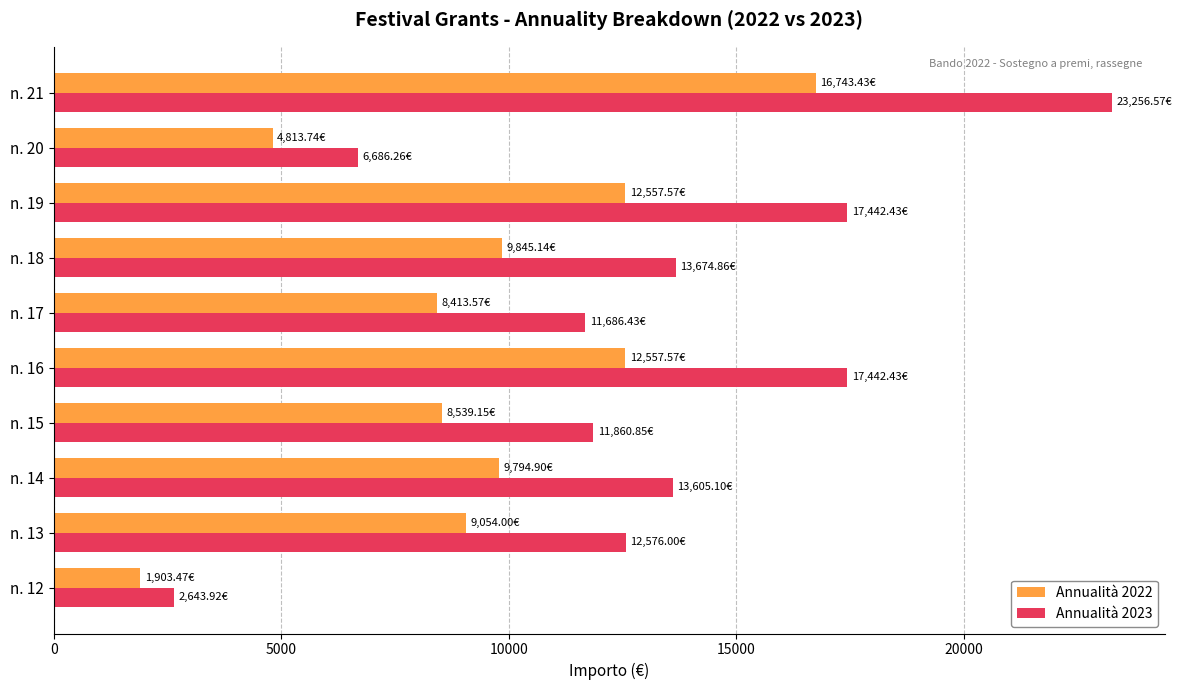

What is the difference between the maximum and minimum values in the Annualità 2022 series?

14840.0